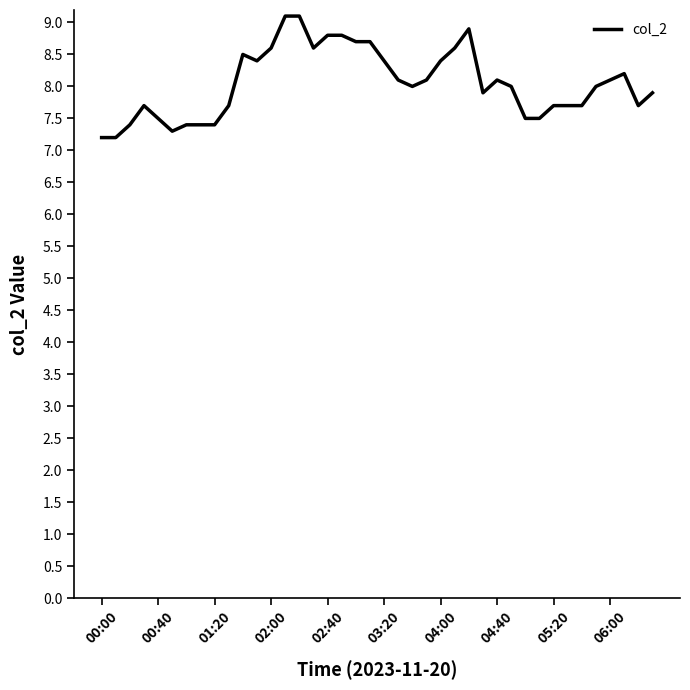

What is the difference between the maximum and minimum values?

1.9